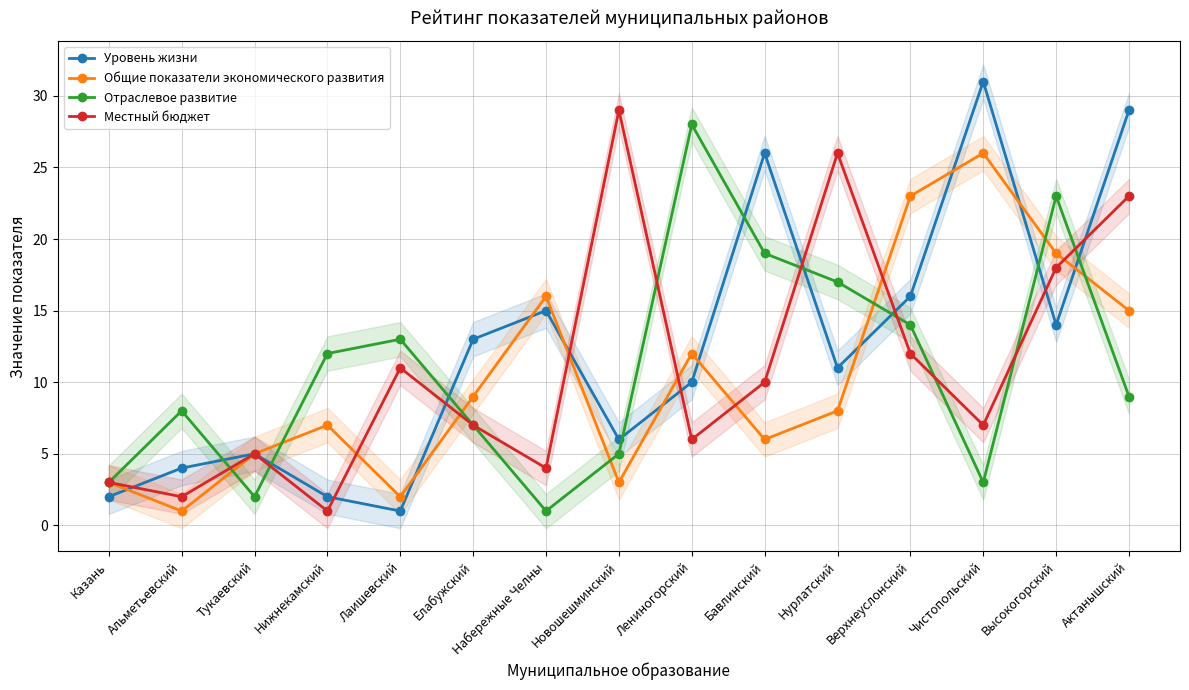

Is the value of Уровень жизни at Казань greater than the value of Отраслевое развитие at Тукаевский?

No